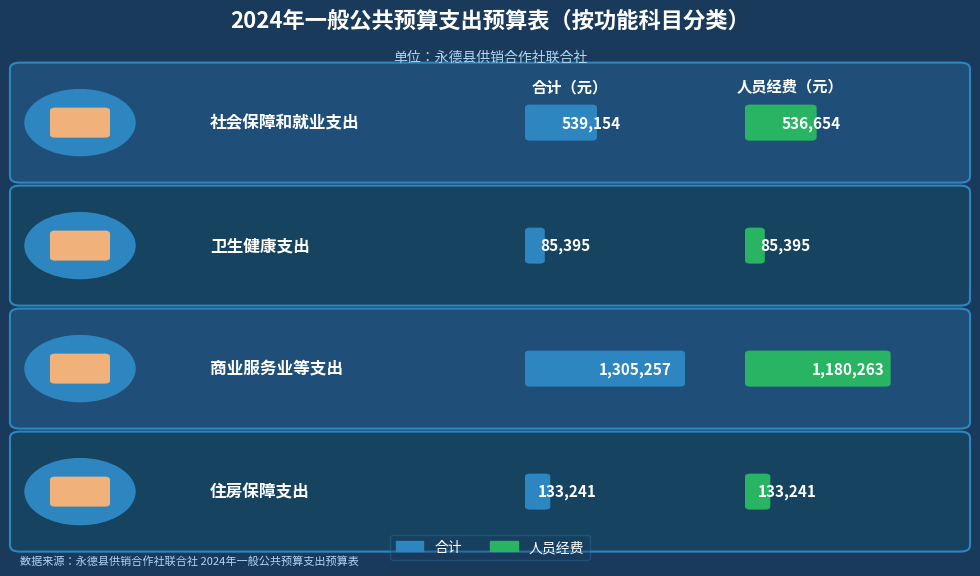

Is it true that 人员经费 equals 52259.6 at 卫生健康支出?

False